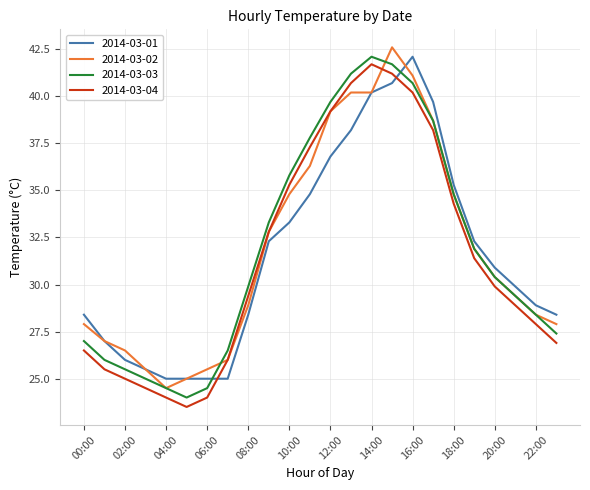

Is this an area chart (filled region under the line)?

No